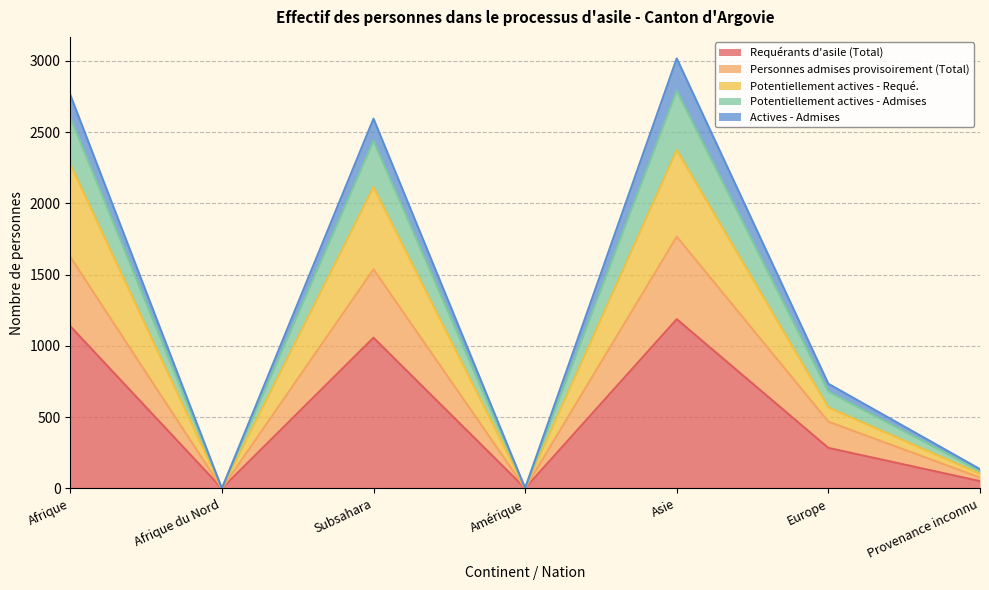

The Actives - Admises series shows 54 at Provenance inconnu. True or false?

False